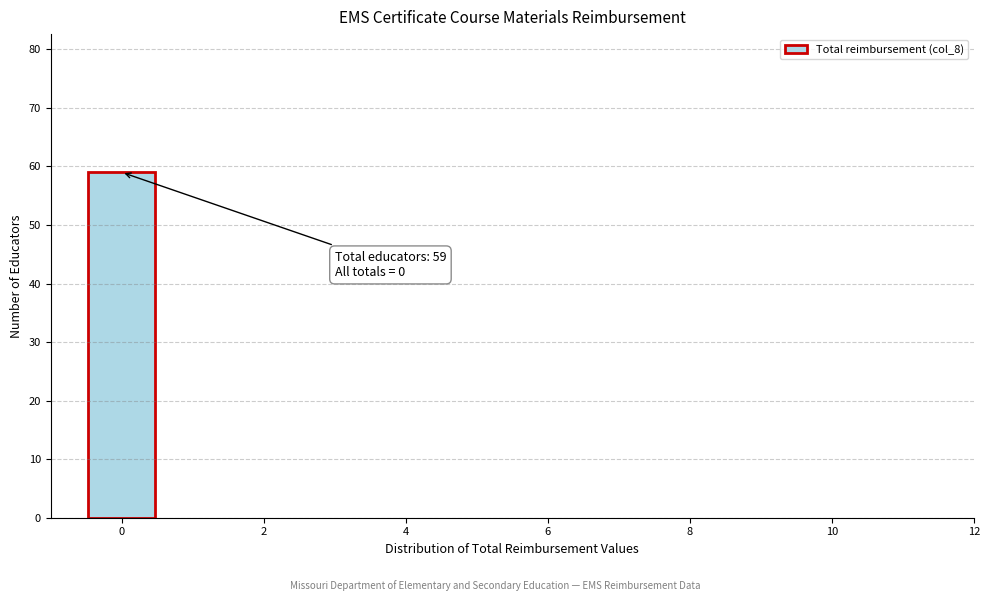

Over which range of the x-axis is the bar tallest?

-0.5 to 0.5